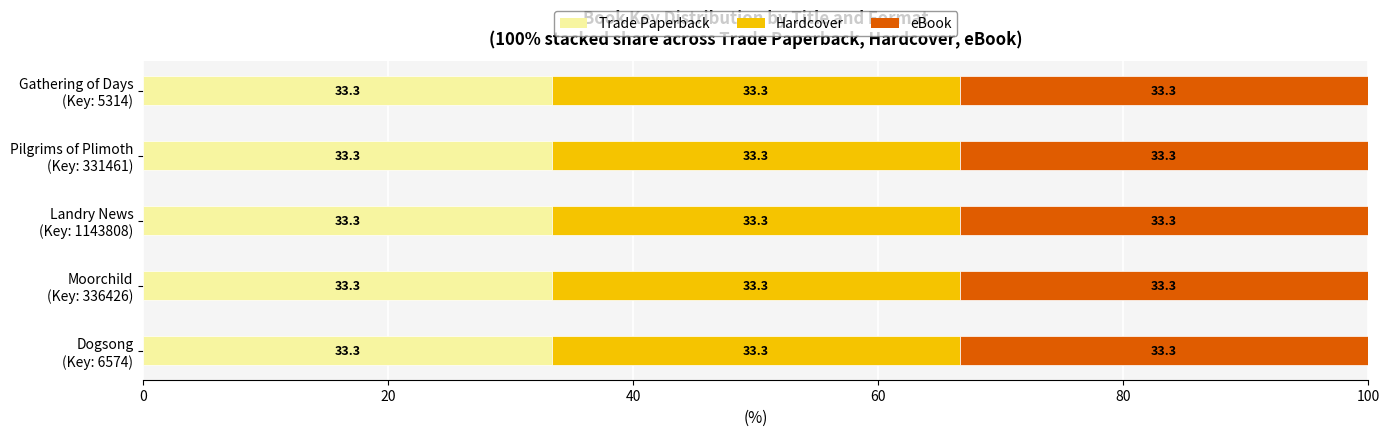

How many groups of bars are there?

5